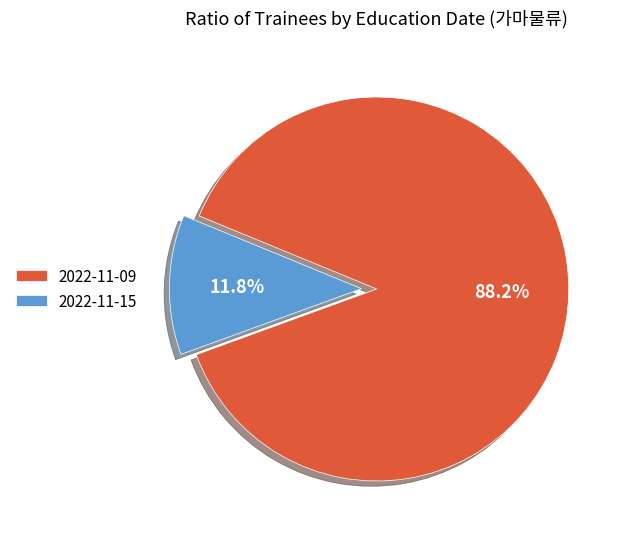

Rank the categories by value from highest to lowest.

2022-11-09, 2022-11-15